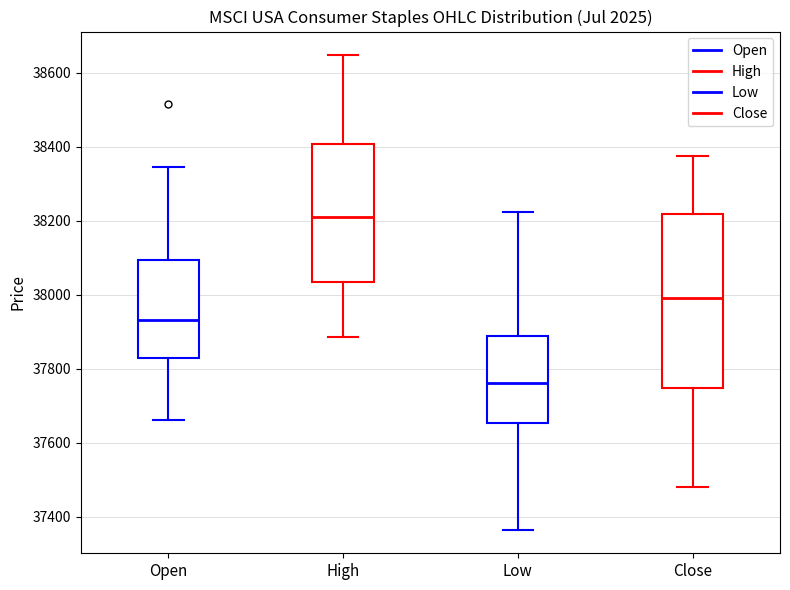

Reading left to right, transcribe this box plot: for each box, give where its median line is, the range the box spans, and where its two whiskers end, as read against the y-axis. The values are not printed on the chart, so give them approximately, as read against the axis.

Open: median 37940, box 37820 to 38100, whiskers 37660 to 38340
High: median 38220, box 38040 to 38400, whiskers 37880 to 38640
Low: median 37760, box 37660 to 37880, whiskers 37360 to 38220
Close: median 38000, box 37740 to 38220, whiskers 37480 to 38380